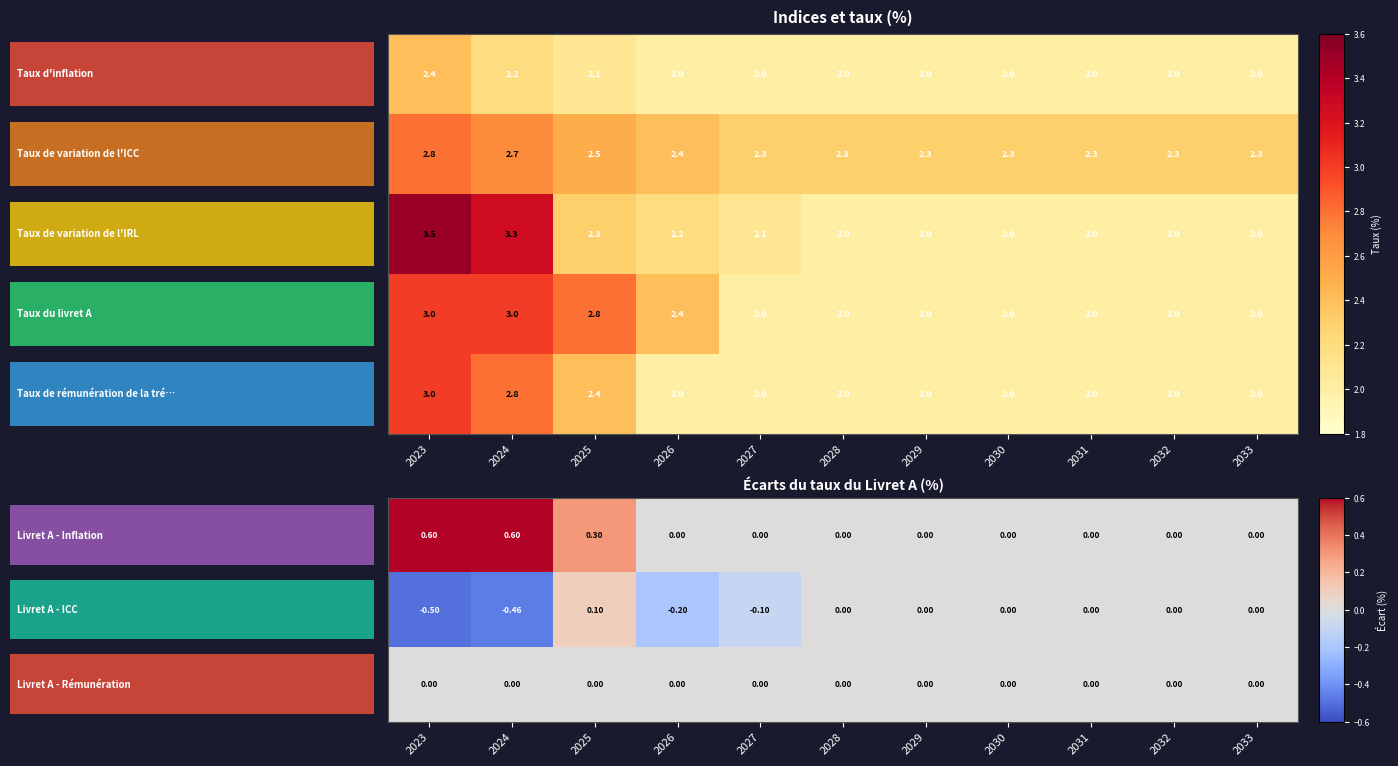

At which category is the sum across all series the highest?

2023